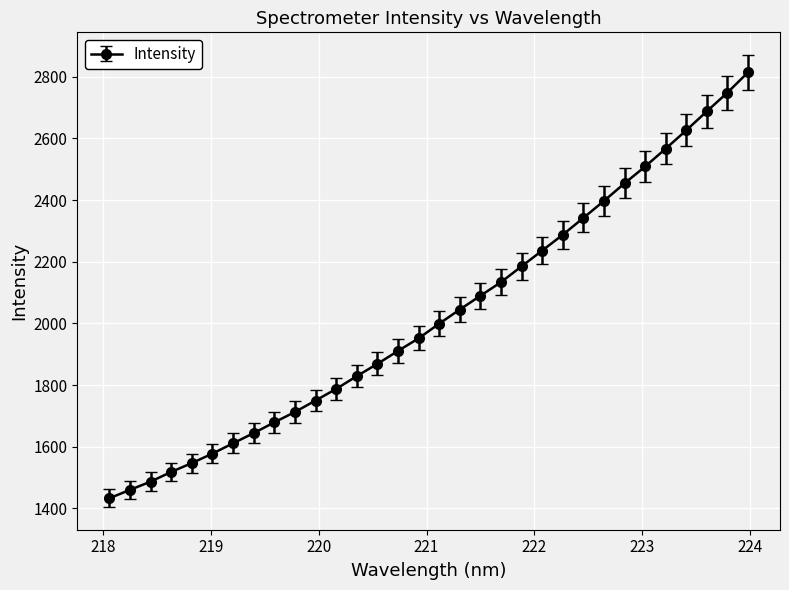

What is the value of the 11th point from the left?

1749.8